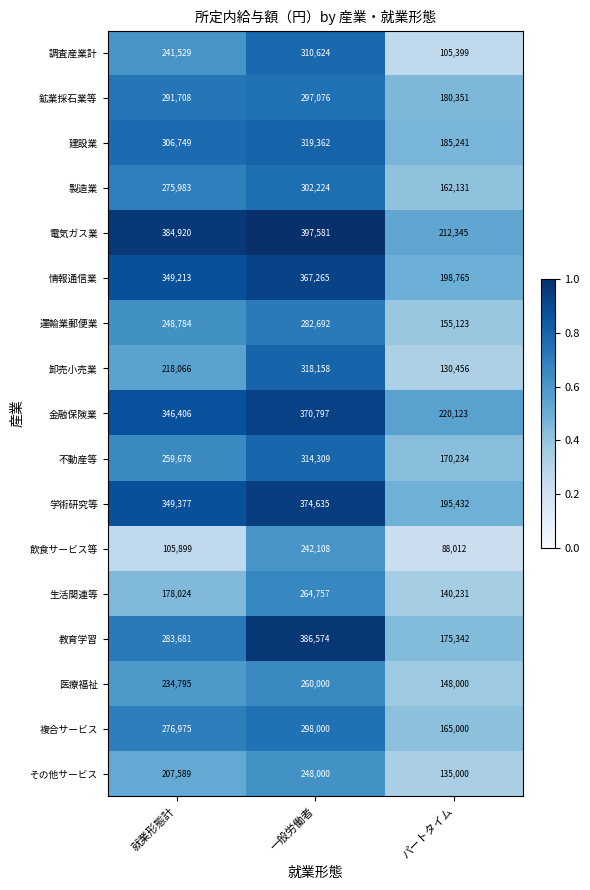

What is the average value of the 学術研究等 series?

306481